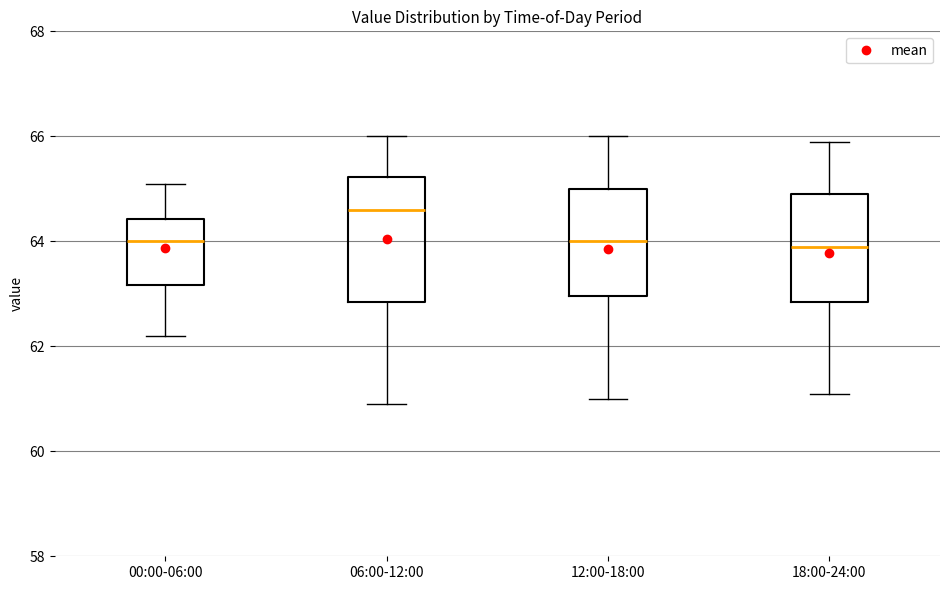

Reading left to right, read every box against the y-axis: the position of its median line, the range the box covers, and the ends of its whiskers. The values are not printed on the chart, so give them approximately, as read against the axis.

00:00-06:00: median 64.0, box 63.2 to 64.4, whiskers 62.2 to 65.2
06:00-12:00: median 64.6, box 62.8 to 65.2, whiskers 61.0 to 66.0
12:00-18:00: median 64.0, box 63.0 to 65.0, whiskers 61.0 to 66.0
18:00-24:00: median 64.0, box 62.8 to 65.0, whiskers 61.2 to 66.0